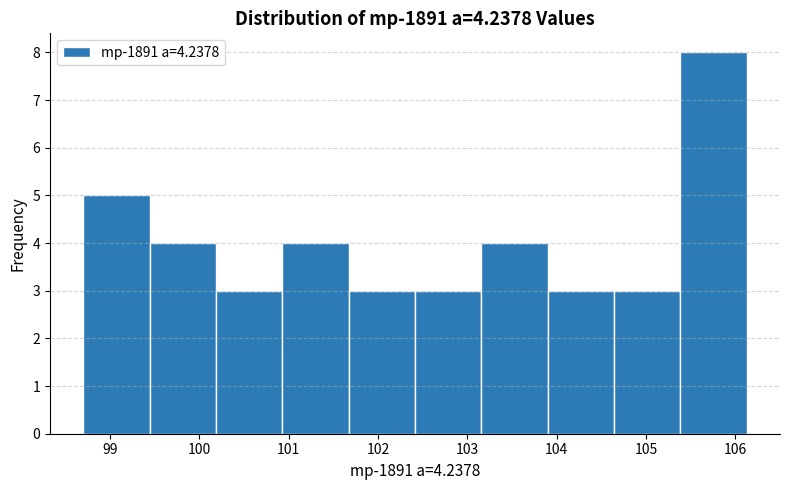

Reading left to right, transcribe this chart: for each bar, give the range it covers on the x-axis and its height. Neither the bar edges nor the heights are printed on the chart, so give them approximately, as read against the axes.

98.7 to 99.4: 5
99.4 to 100.2: 4
100.2 to 100.9: 3
100.9 to 101.7: 4
101.7 to 102.4: 3
102.4 to 103.2: 3
103.2 to 103.9: 4
103.9 to 104.6: 3
104.6 to 105.4: 3
105.4 to 106.1: 8